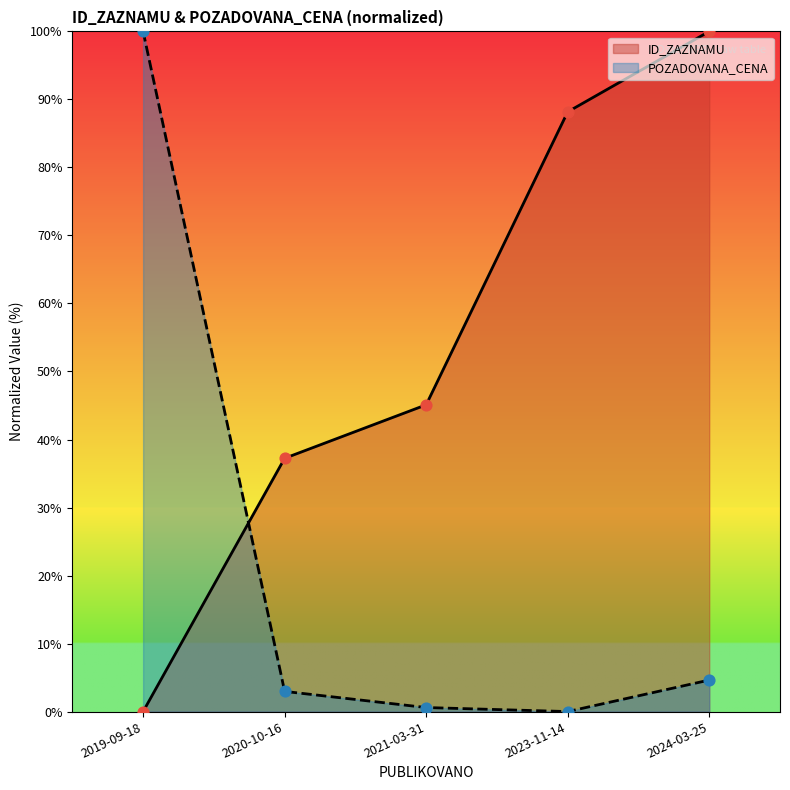

Which series contains the lowest Y value?

ID_ZAZNAMU